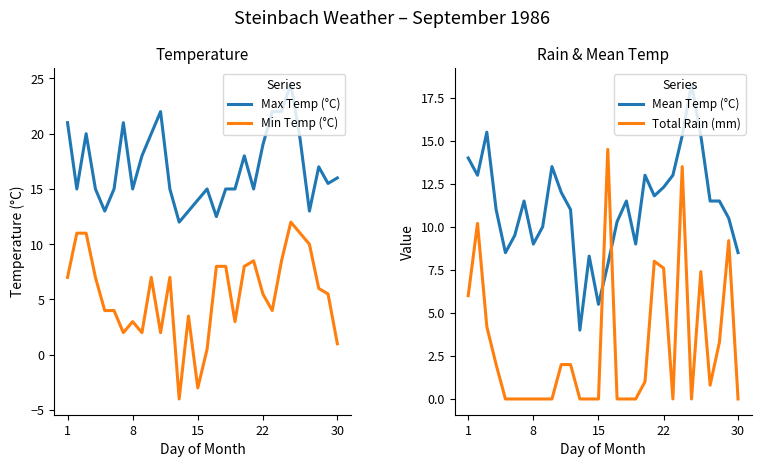

Is it true that Mean Temp (°C) equals 8.5 at 30?

True